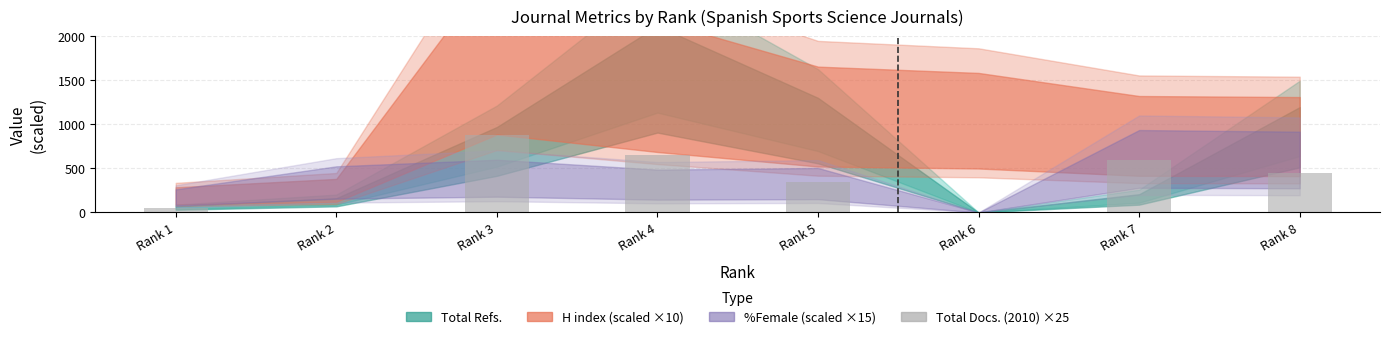

What is the greatest value displayed?

875